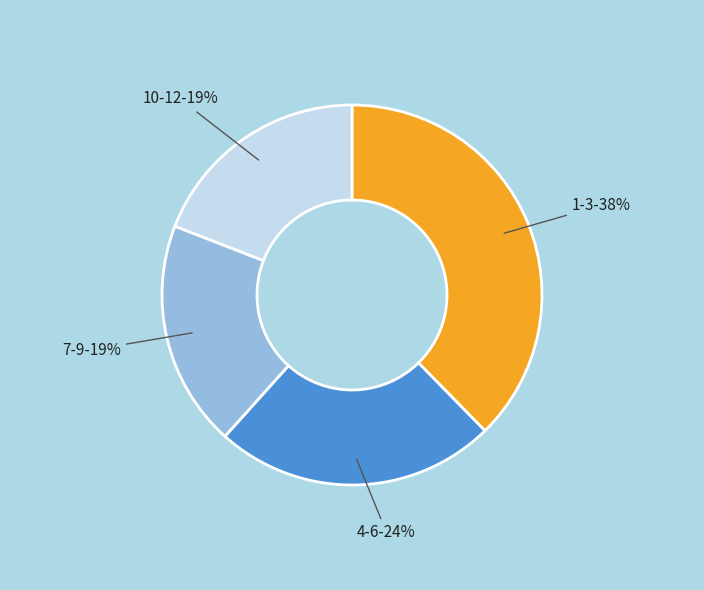

To the nearest percent, what is the difference between the 4-6 and 10-12 slice percentages?

5%